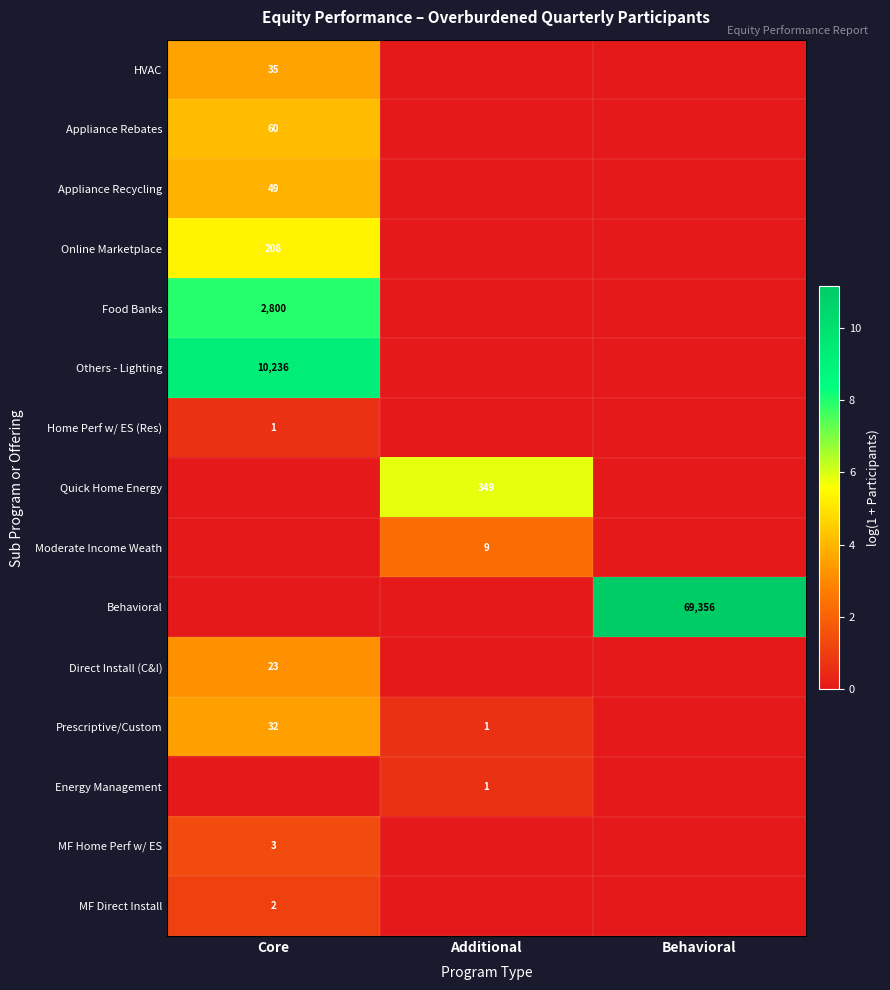

True or false: HVAC has a value of 35 at Core.

True